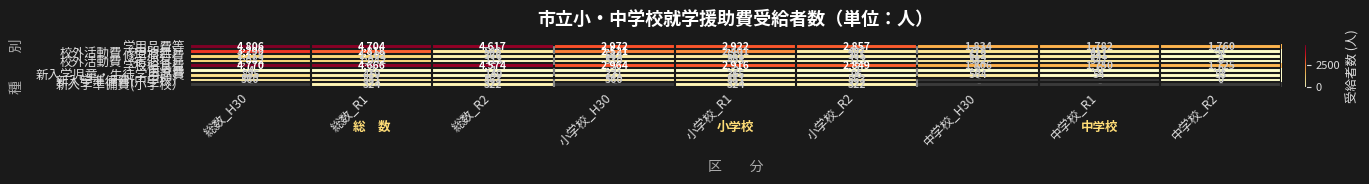

Is the value of 新入学準備費(中学校） at 小学校_H30 greater than the value of 新入学準備費(小学校） at 小学校_R1?

Yes